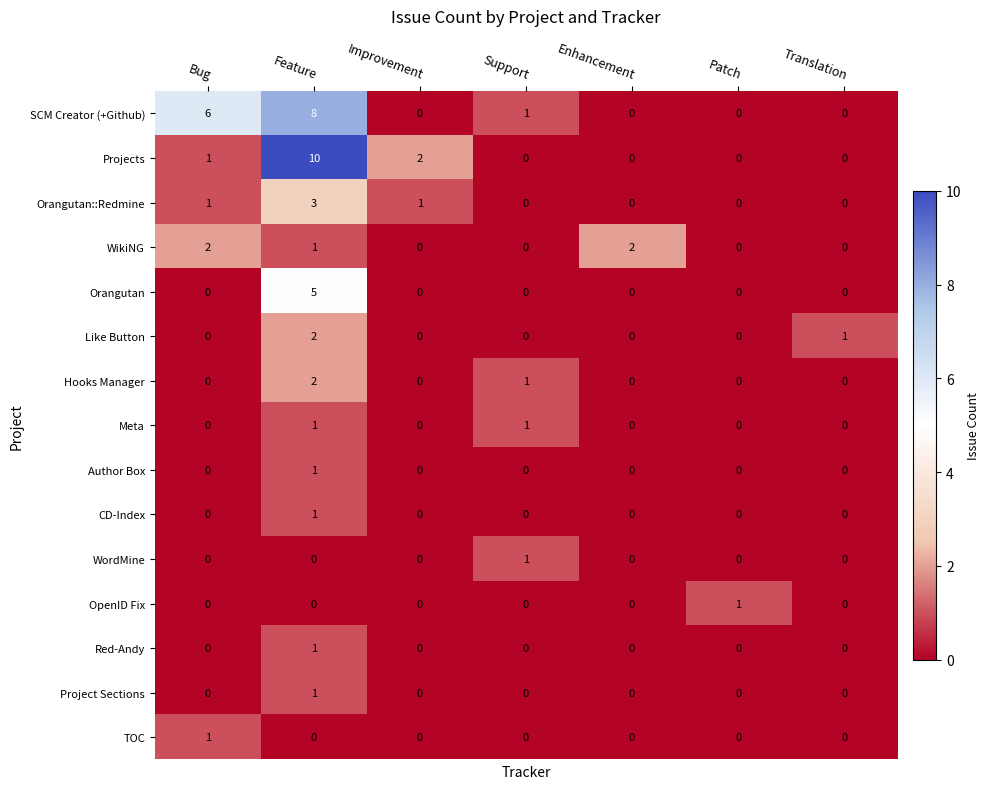

Which label corresponds to the largest value in the chart?

Feature